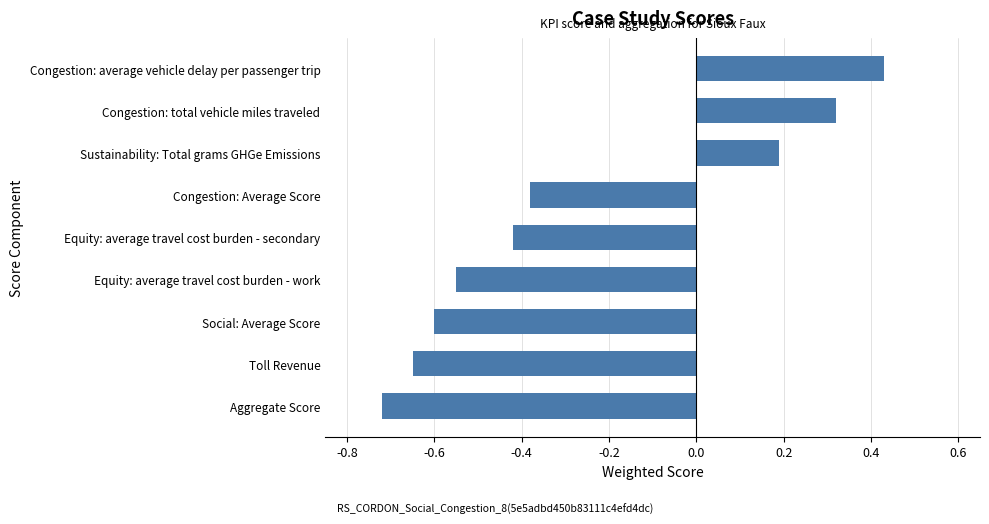

What is the sum of all values?

-2.4